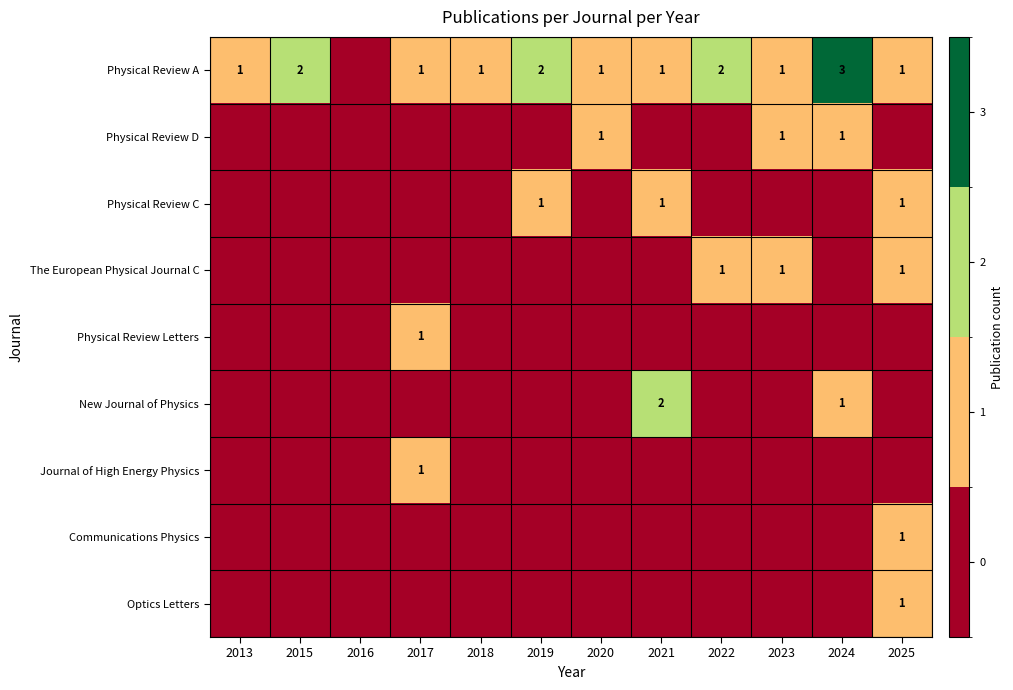

True or false: Physical Review A has a value of 1 at 2015.

False